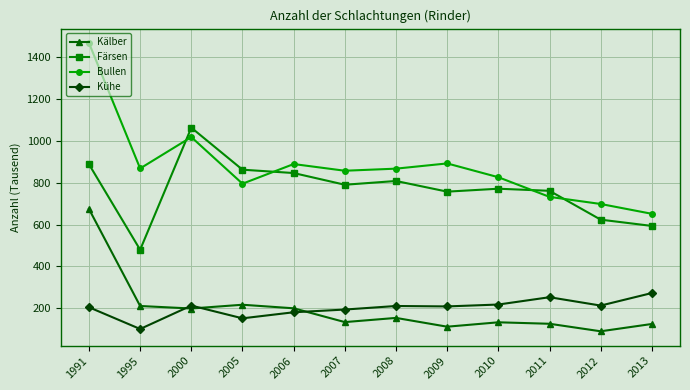

Read the Färsen value at 2012.

624